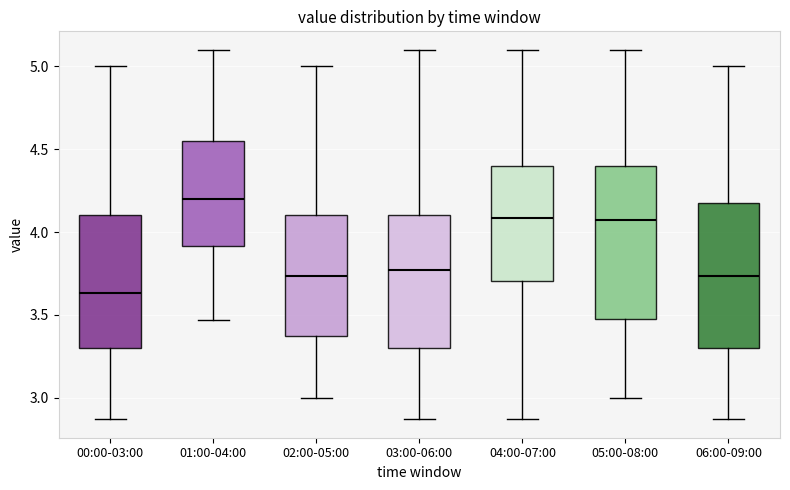

Which box's median line is the lowest?

00:00-03:00